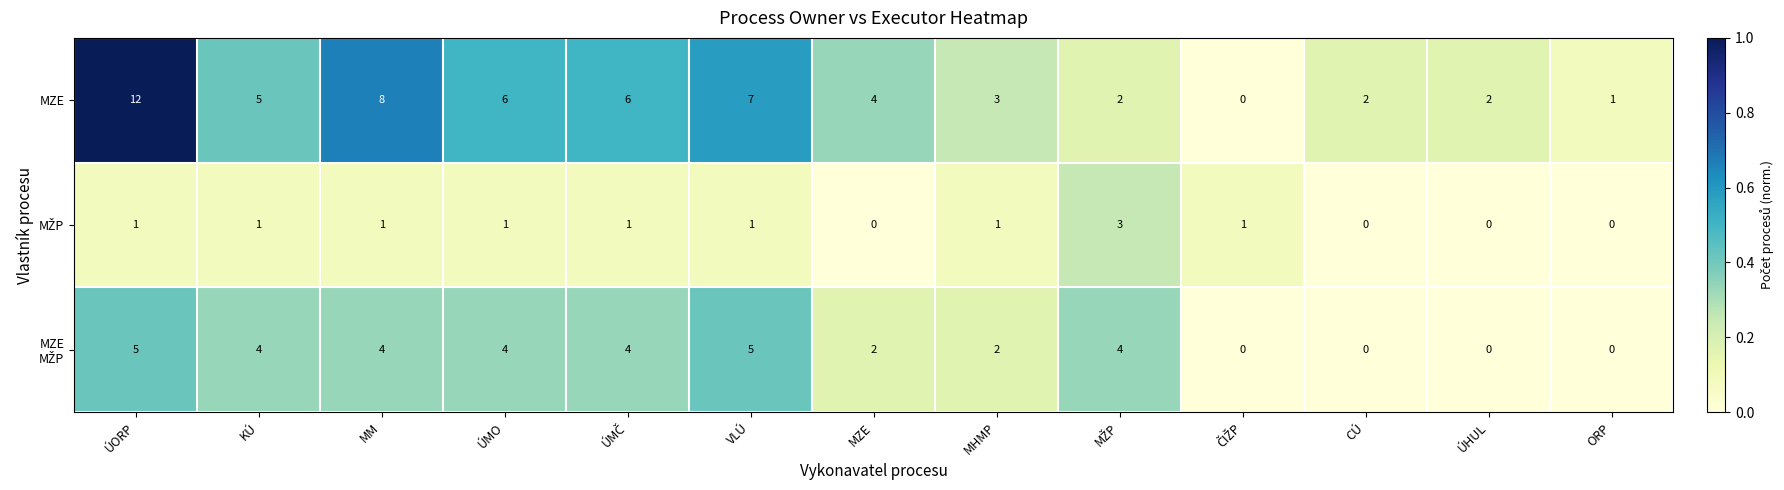

Which series has the largest range (max minus min)?

MZE